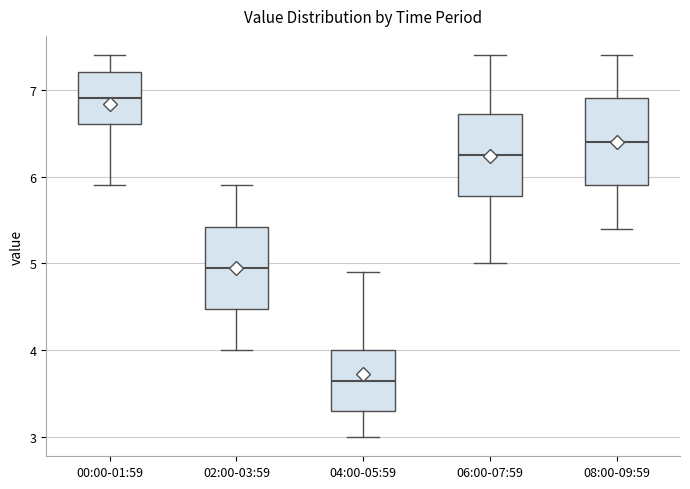

Reading left to right, read every box against the y-axis: the position of its median line, the range the box covers, and the ends of its whiskers. The values are not printed on the chart, so give them approximately, as read against the axis.

00:00-01:59: median 6.9, box 6.6 to 7.2, whiskers 5.9 to 7.4
02:00-03:59: median 5.0, box 4.5 to 5.4, whiskers 4.0 to 5.9
04:00-05:59: median 3.7, box 3.3 to 4.0, whiskers 3.0 to 4.9
06:00-07:59: median 6.3, box 5.8 to 6.7, whiskers 5.0 to 7.4
08:00-09:59: median 6.4, box 5.9 to 6.9, whiskers 5.4 to 7.4